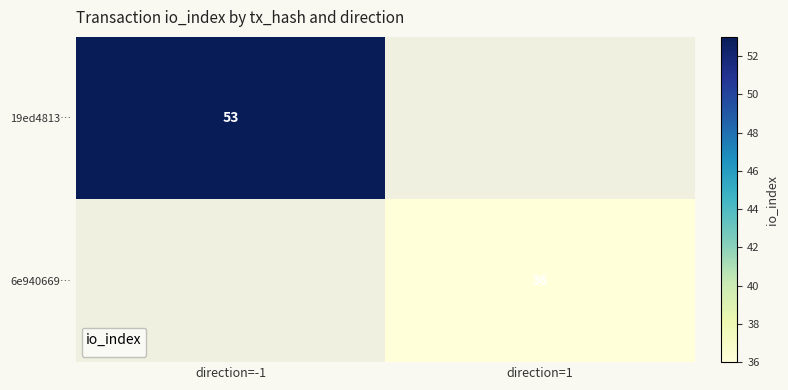

Is it true that 19ed4813… equals 53 at direction=-1?

True